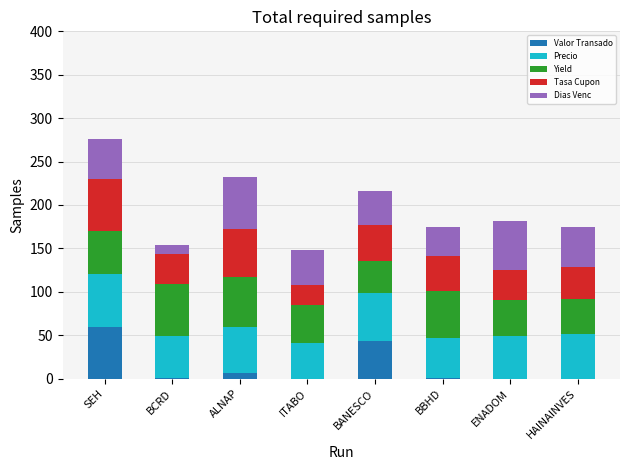

What is the total value across all series at SEH?

276.0